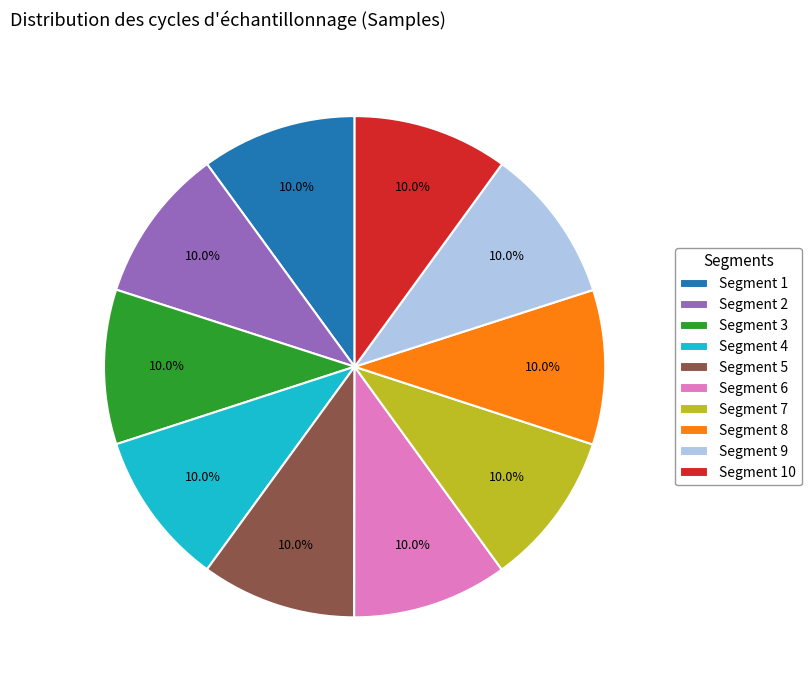

What is the ratio of the value at Segment 5 to the value at Segment 9?

1.0